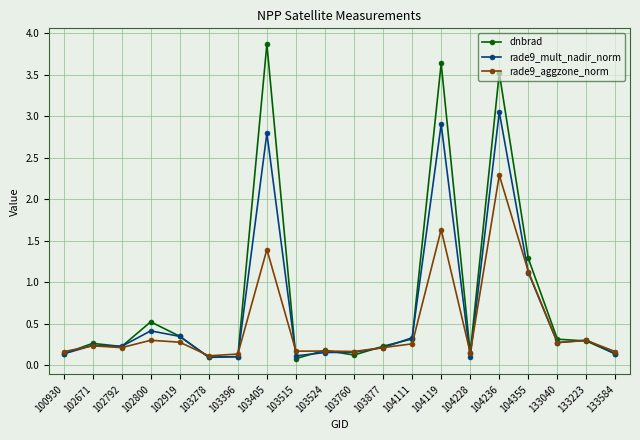

After their last crossing, which series has the higher values: rade9_mult_nadir_norm or dnbrad?

rade9_mult_nadir_norm